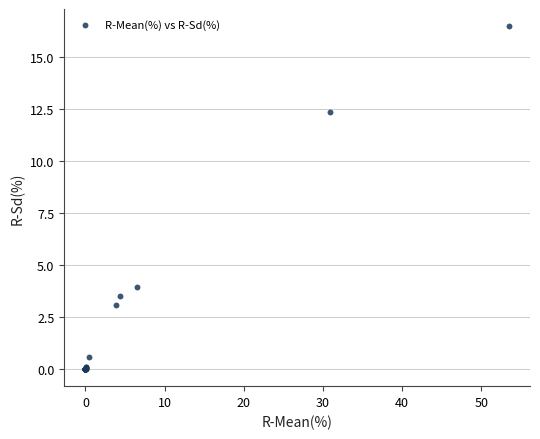

What Y value in the scatter plot is closest to 8?

4.0